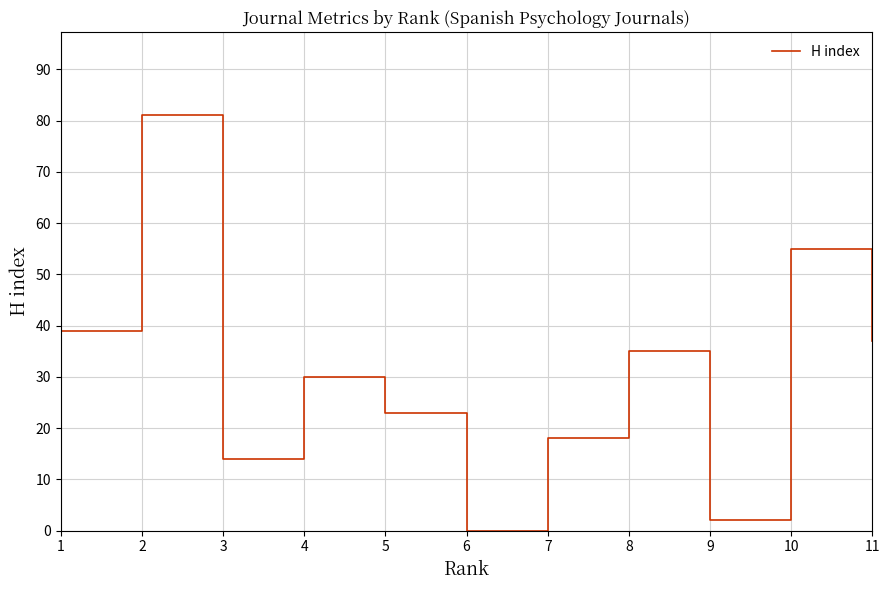

List the labels in order of value, smallest first.

6, 9, 3, 7, 5, 4, 8, 11, 1, 10, 2